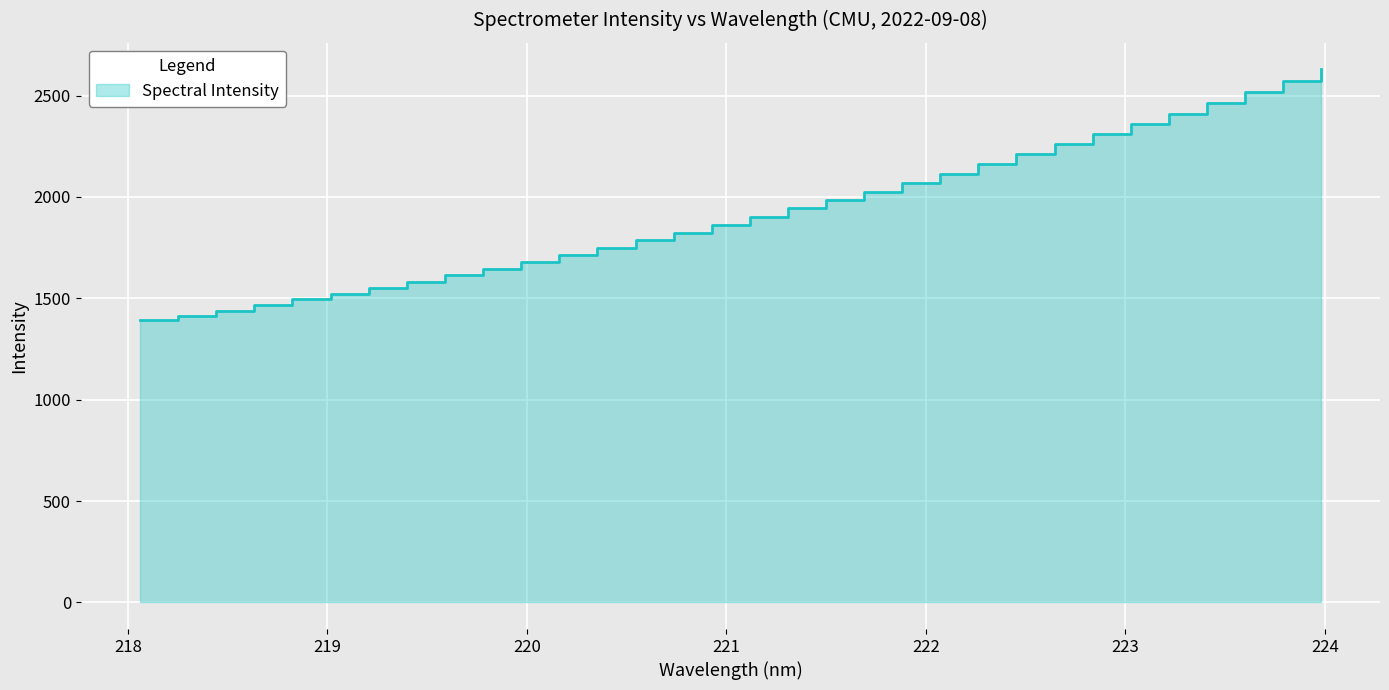

True or false: the data has more than 1 interior local peaks.

False